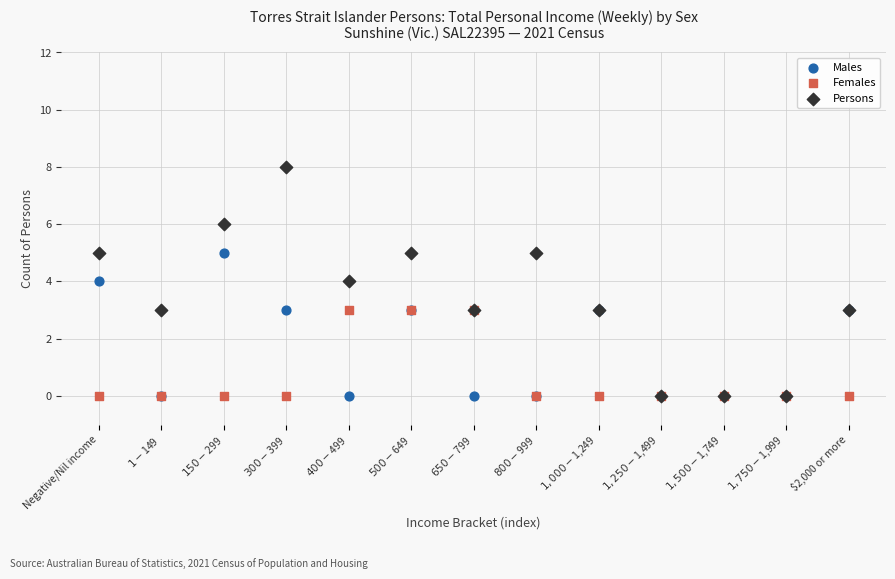

What are all the series names shown in the legend?

Males, Females, Persons